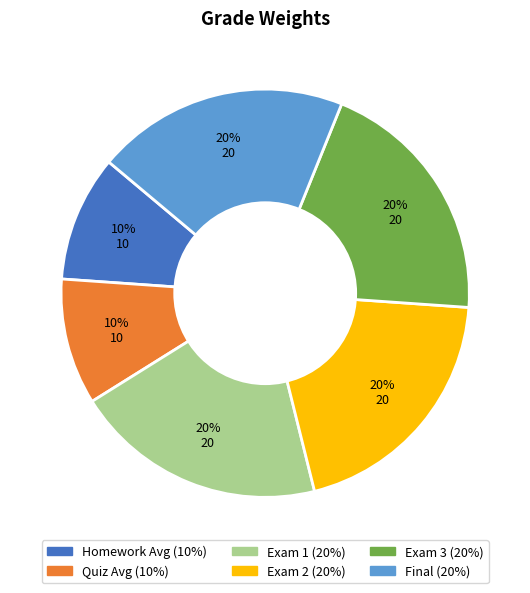

To the nearest percent, what is the average slice percentage?

17%